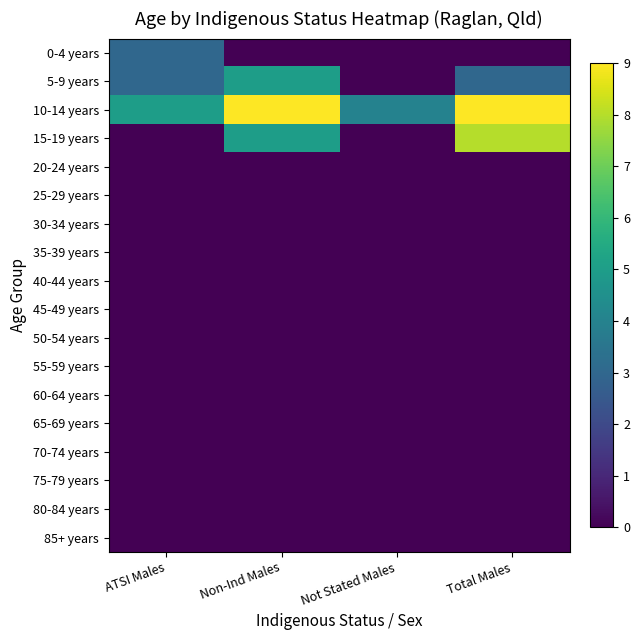

Reading left to right, what are all the values shown in this chart?

0-4 years: ATSI Males=3	Non-Ind Males=0	Not Stated Males=0	Total Males=0
5-9 years: ATSI Males=3	Non-Ind Males=5	Not Stated Males=0	Total Males=3
10-14 years: ATSI Males=5	Non-Ind Males=9	Not Stated Males=4	Total Males=9
15-19 years: ATSI Males=0	Non-Ind Males=5	Not Stated Males=0	Total Males=8
20-24 years: ATSI Males=0	Non-Ind Males=0	Not Stated Males=0	Total Males=0
25-29 years: ATSI Males=0	Non-Ind Males=0	Not Stated Males=0	Total Males=0
30-34 years: ATSI Males=0	Non-Ind Males=0	Not Stated Males=0	Total Males=0
35-39 years: ATSI Males=0	Non-Ind Males=0	Not Stated Males=0	Total Males=0
40-44 years: ATSI Males=0	Non-Ind Males=0	Not Stated Males=0	Total Males=0
45-49 years: ATSI Males=0	Non-Ind Males=0	Not Stated Males=0	Total Males=0
50-54 years: ATSI Males=0	Non-Ind Males=0	Not Stated Males=0	Total Males=0
55-59 years: ATSI Males=0	Non-Ind Males=0	Not Stated Males=0	Total Males=0
60-64 years: ATSI Males=0	Non-Ind Males=0	Not Stated Males=0	Total Males=0
65-69 years: ATSI Males=0	Non-Ind Males=0	Not Stated Males=0	Total Males=0
70-74 years: ATSI Males=0	Non-Ind Males=0	Not Stated Males=0	Total Males=0
75-79 years: ATSI Males=0	Non-Ind Males=0	Not Stated Males=0	Total Males=0
80-84 years: ATSI Males=0	Non-Ind Males=0	Not Stated Males=0	Total Males=0
85+ years: ATSI Males=0	Non-Ind Males=0	Not Stated Males=0	Total Males=0